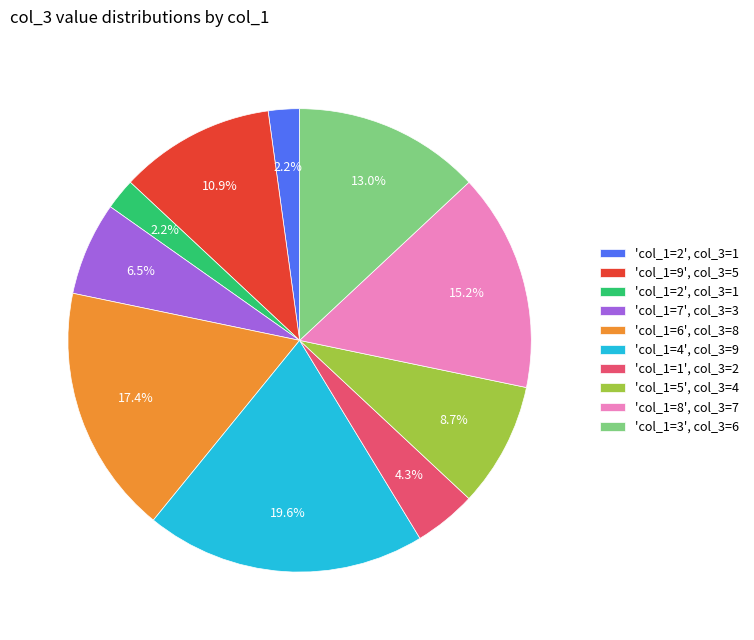

Does any single category account for the majority?

No